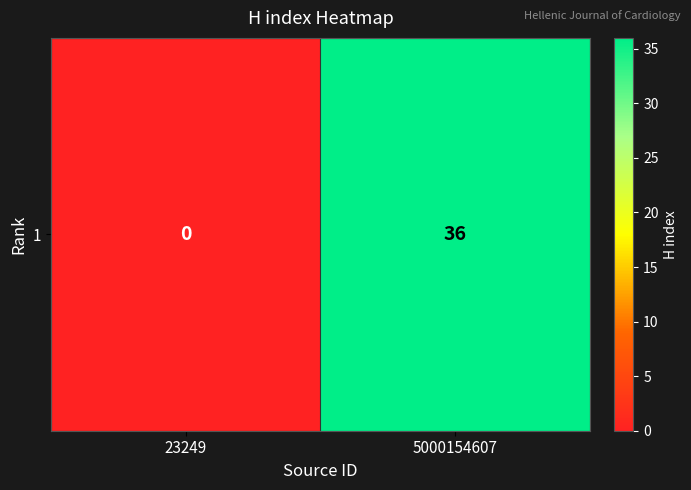

How many data points does each series have?

2